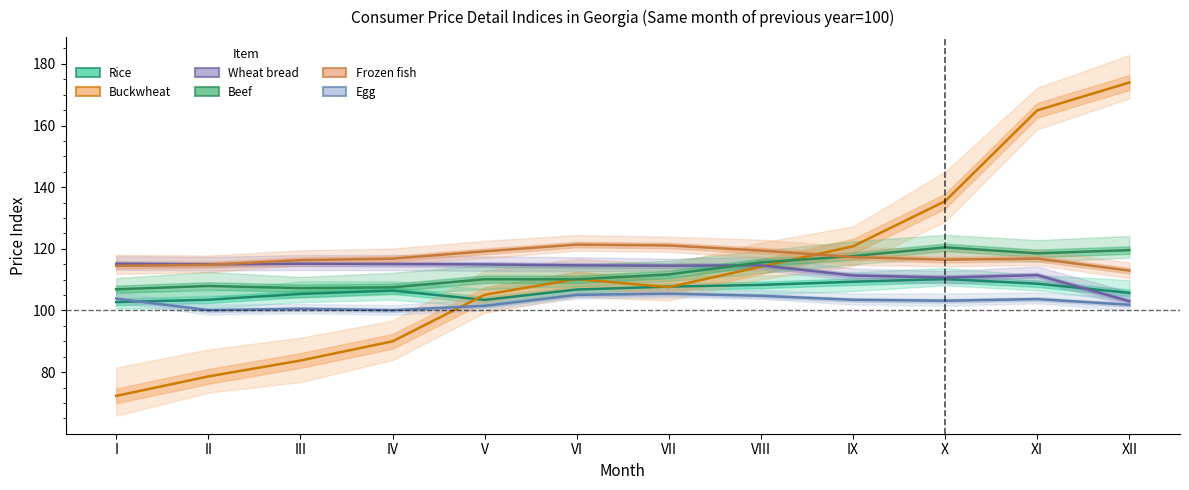

How many series are shown in this chart?

6